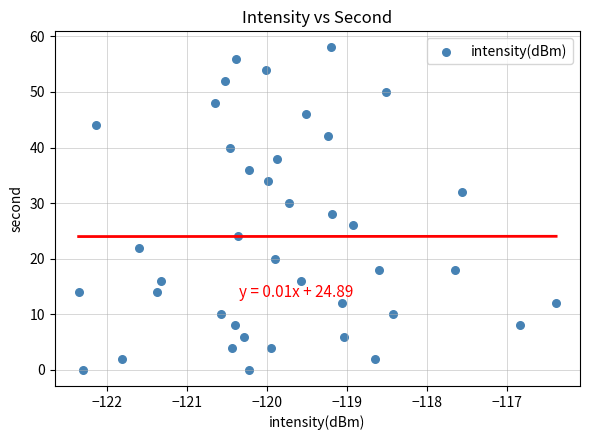

Count the number of points in this scatter plot.

40